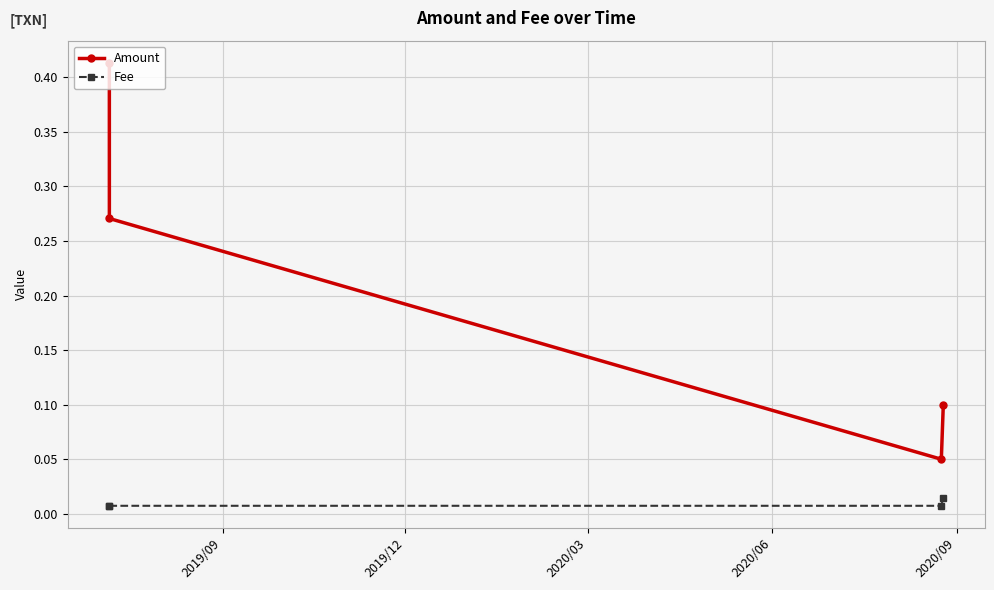

How many Amount values are between 0 and 1?

4